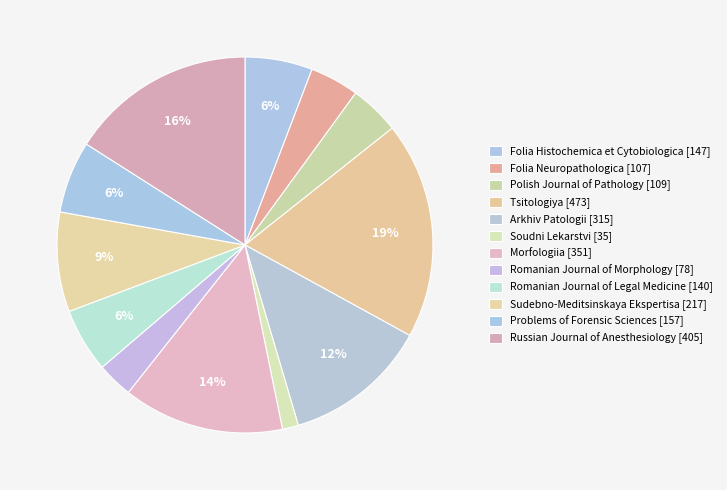

How many segments does this pie chart have?

12